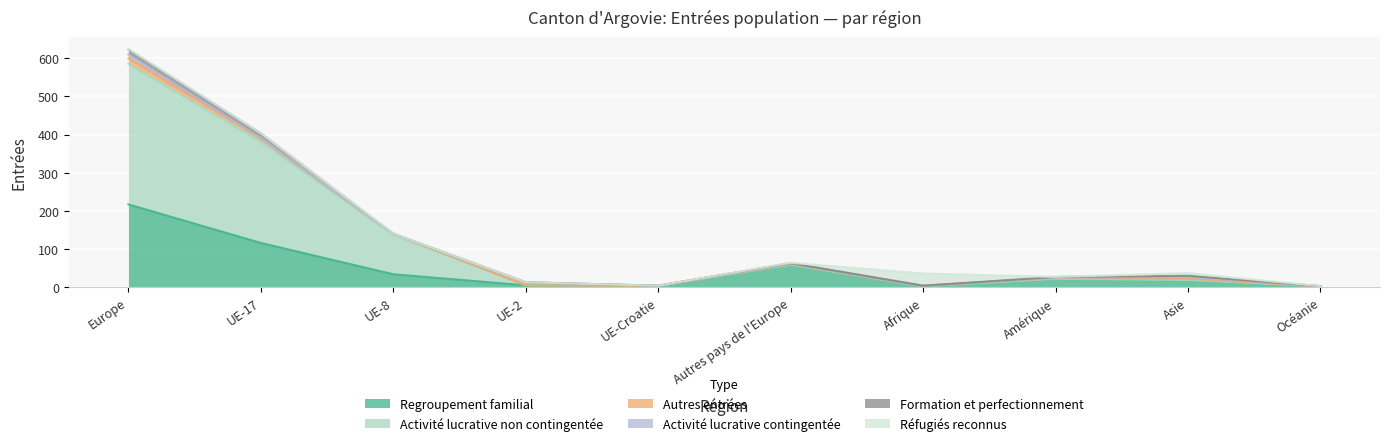

Which has a higher value, Asie or UE-8?

UE-8